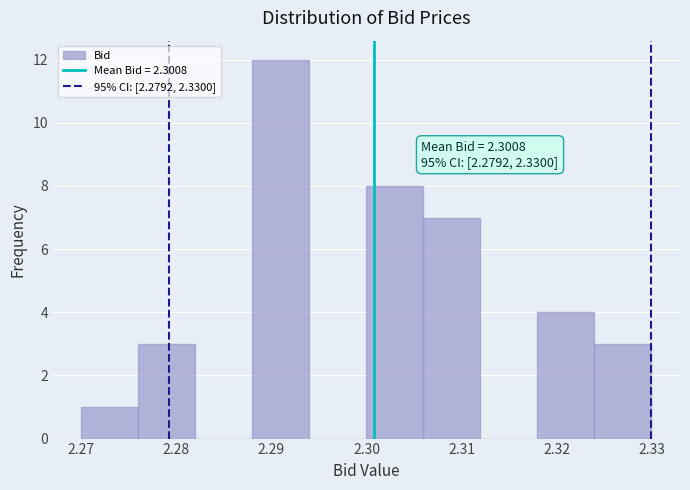

Over which range of the x-axis is the bar tallest?

2.288 to 2.294